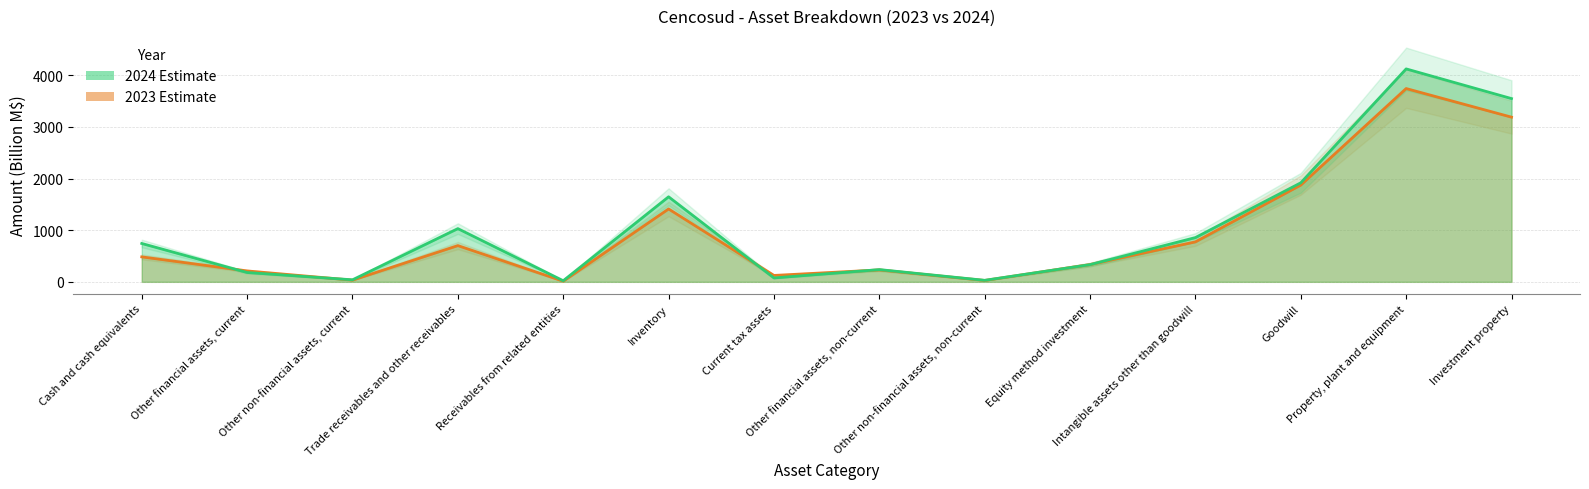

Between Trade receivables and other receivables and Equity method investment, which series saw the biggest shift?

2024